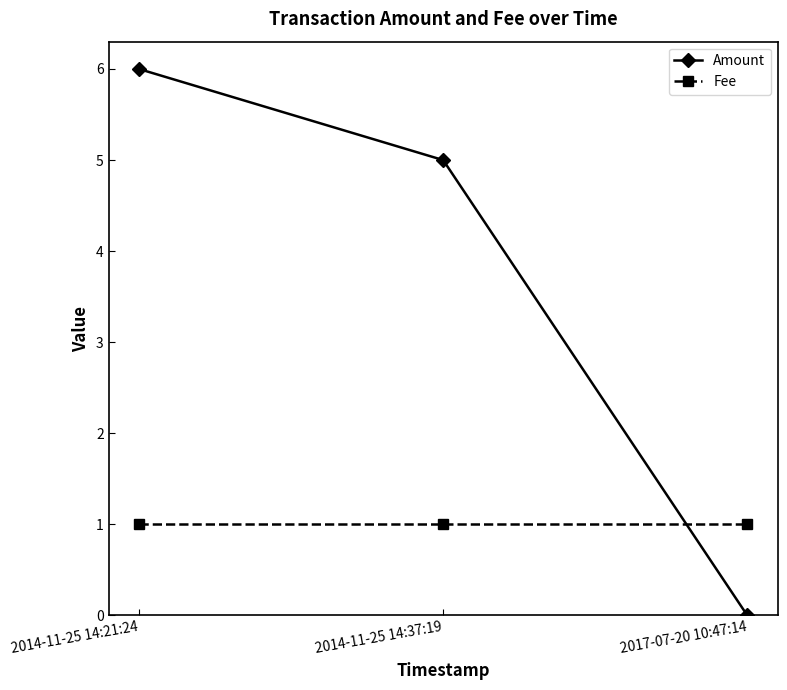

What is the greatest value displayed?

6